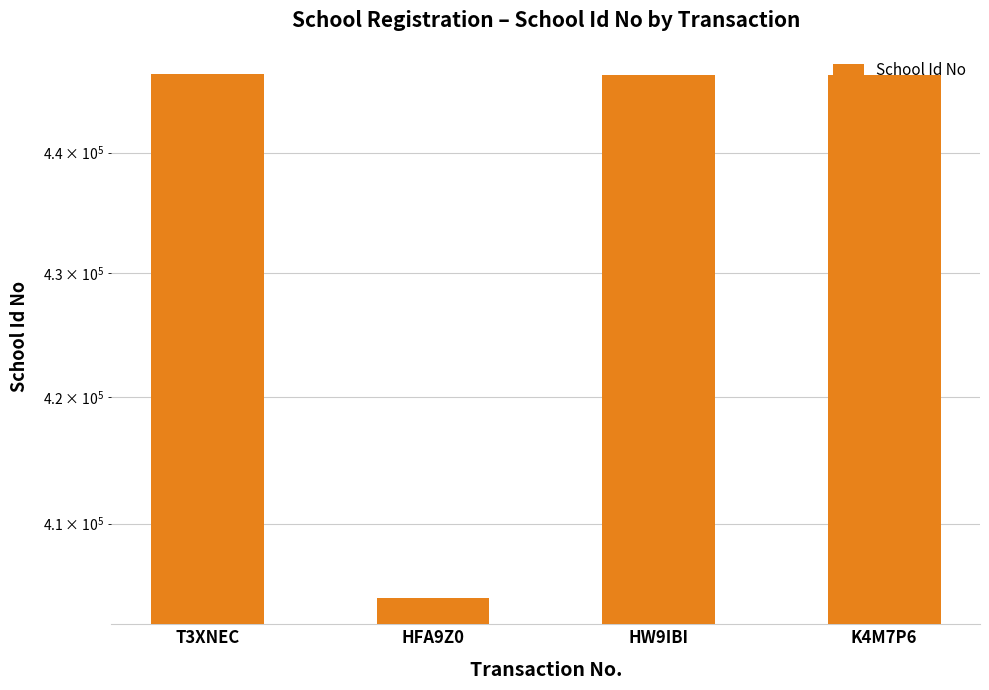

Reading left to right, what are all the values shown in this chart?

446623	404235	446544	446511